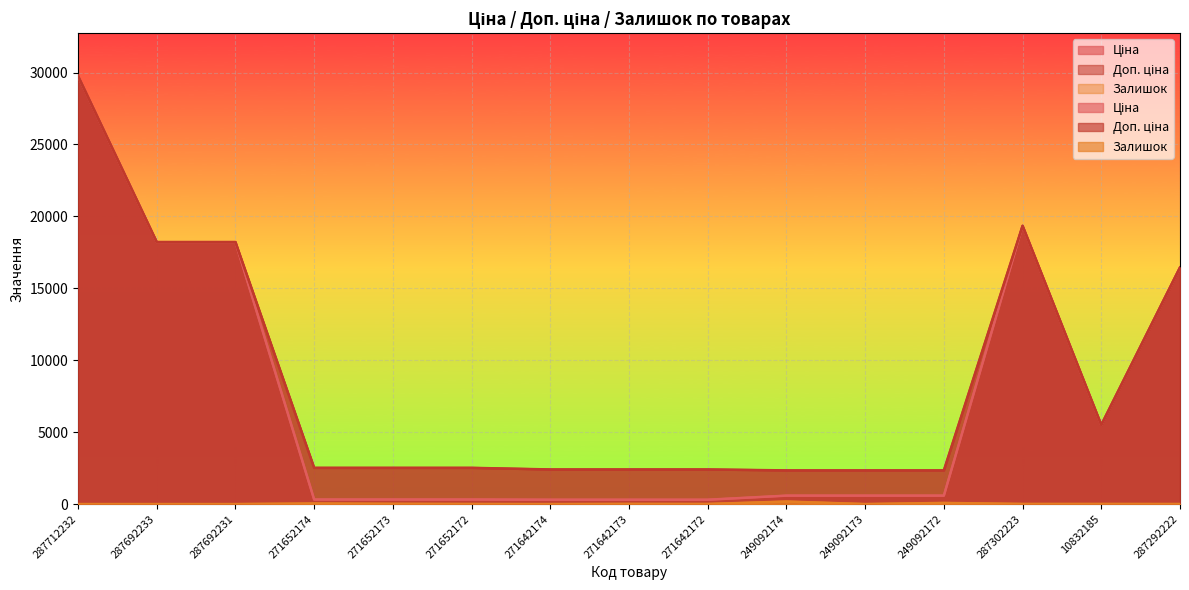

Is it true that Ціна equals 300.6 at 271642172?

True